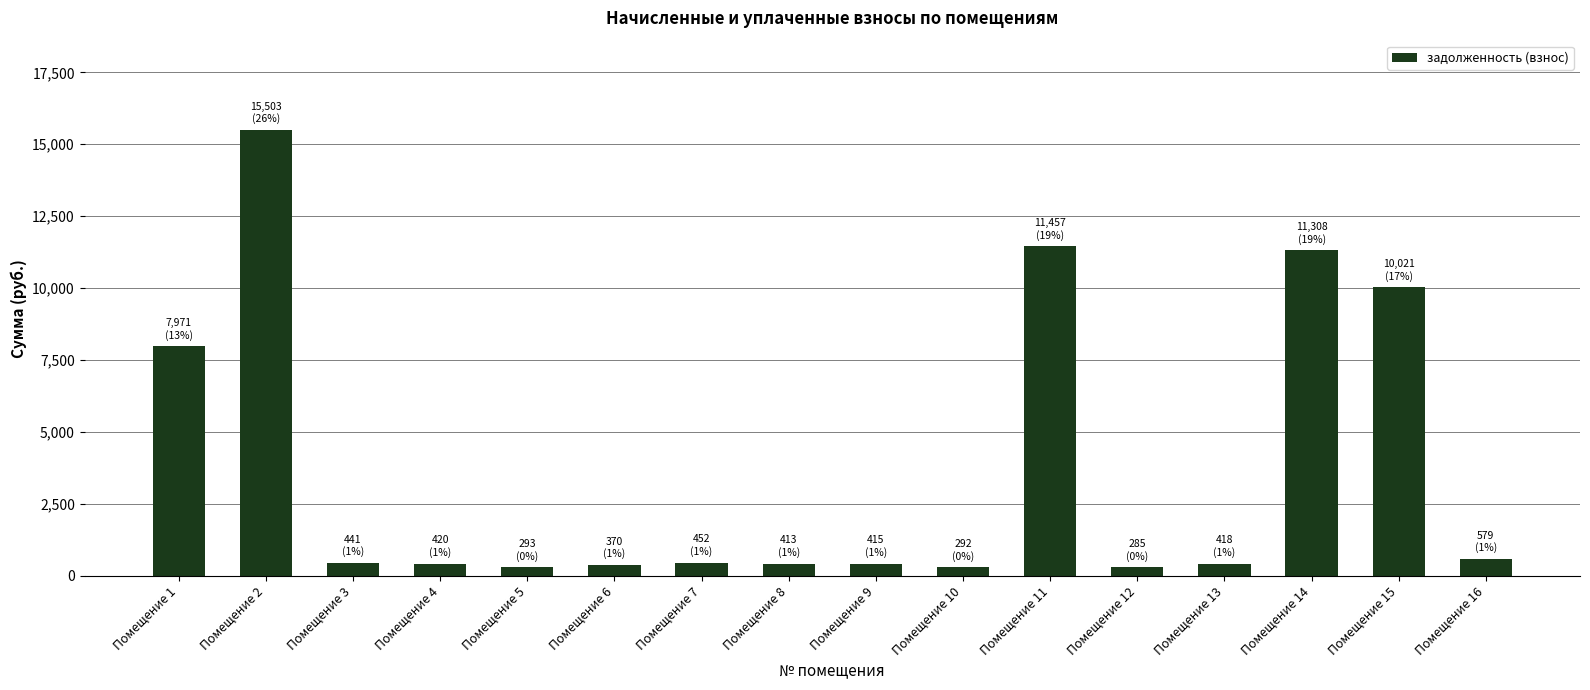

What is the sum of all values?

60638.5